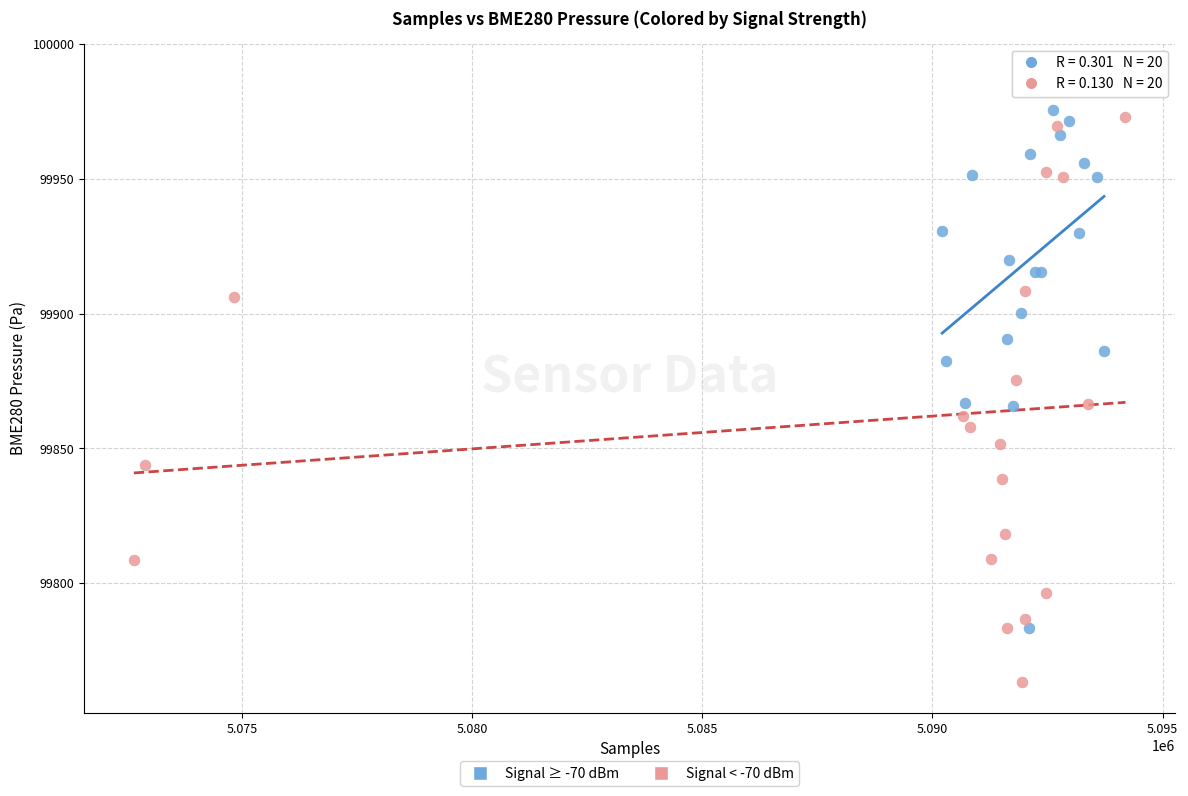

Which series reaches the minimum Y coordinate?

Signal < -70 dBm